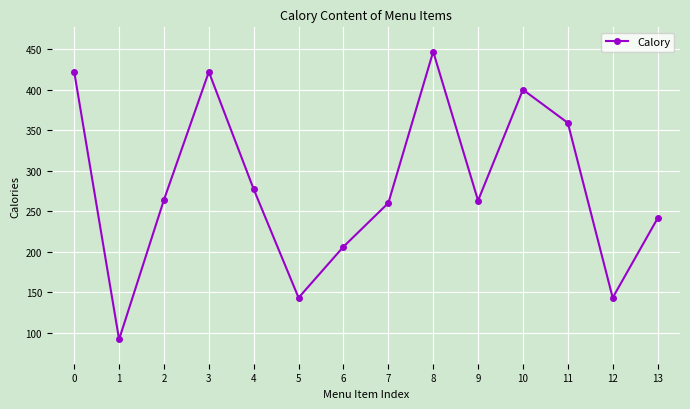

What is the value of the 13th point from the left?

143.0